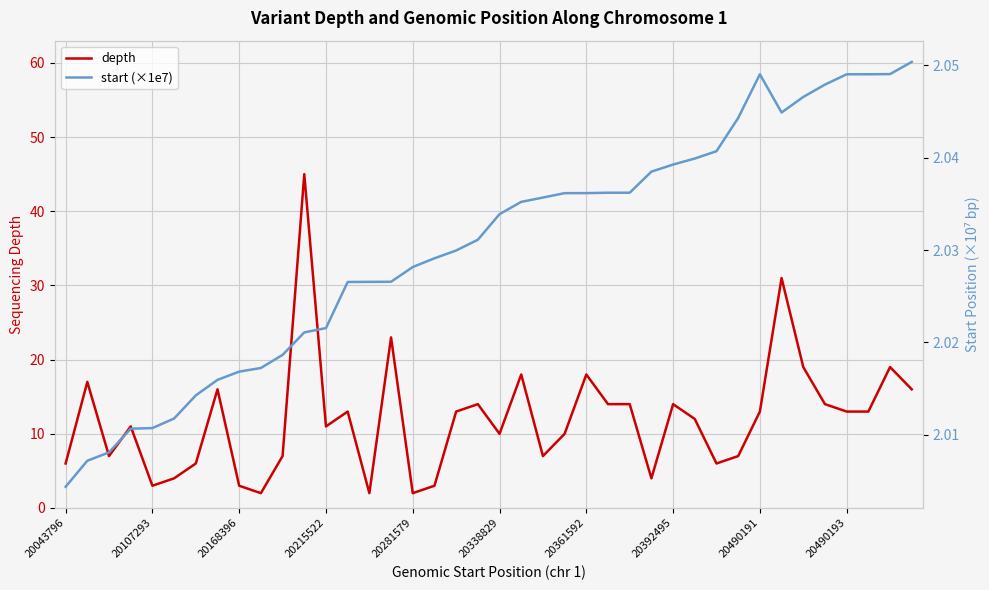

What is the average value of the depth series?

12